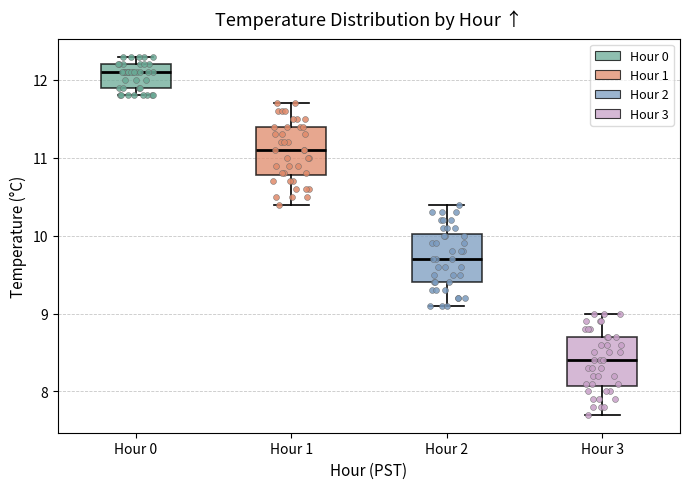

Reading left to right, transcribe this box plot: for each box, give where its median line is, the range the box spans, and where its two whiskers end, as read against the y-axis. The values are not printed on the chart, so give them approximately, as read against the axis.

Hour 0: median 12.1, box 11.9 to 12.2, whiskers 11.8 to 12.3
Hour 1: median 11.1, box 10.8 to 11.4, whiskers 10.4 to 11.7
Hour 2: median 9.7, box 9.4 to 10.0, whiskers 9.1 to 10.4
Hour 3: median 8.4, box 8.1 to 8.7, whiskers 7.7 to 9.0